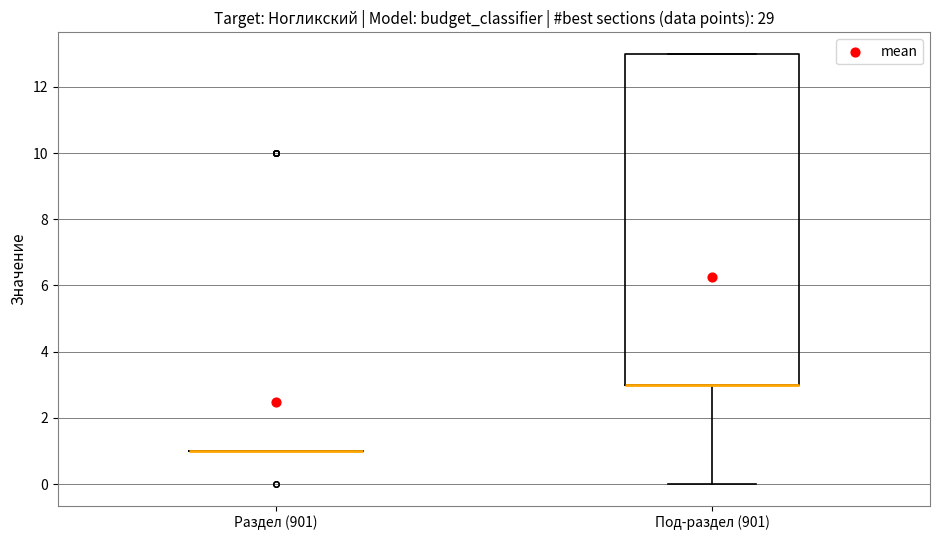

Reading left to right, transcribe this box plot: for each box, give where its median line is, the range the box spans, and where its two whiskers end, as read against the y-axis. The values are not printed on the chart, so give them approximately, as read against the axis.

Раздел (901): box collapsed to a line at 1, whiskers 1 to 1
Под-раздел (901): median 3 (drawn on the box's lower edge), box 3 to 13, whiskers 0 to 13